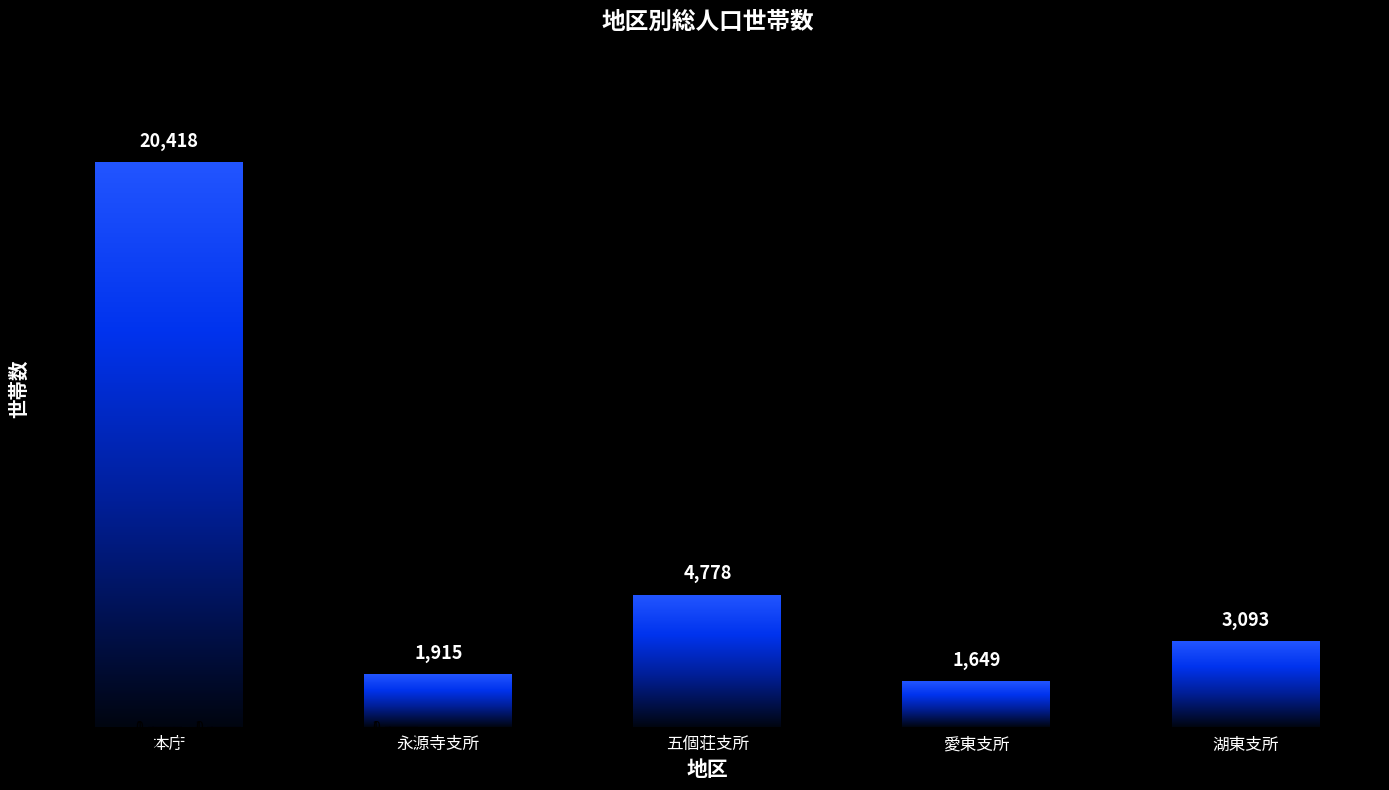

Between 本庁 and 湖東支所, which is larger?

本庁